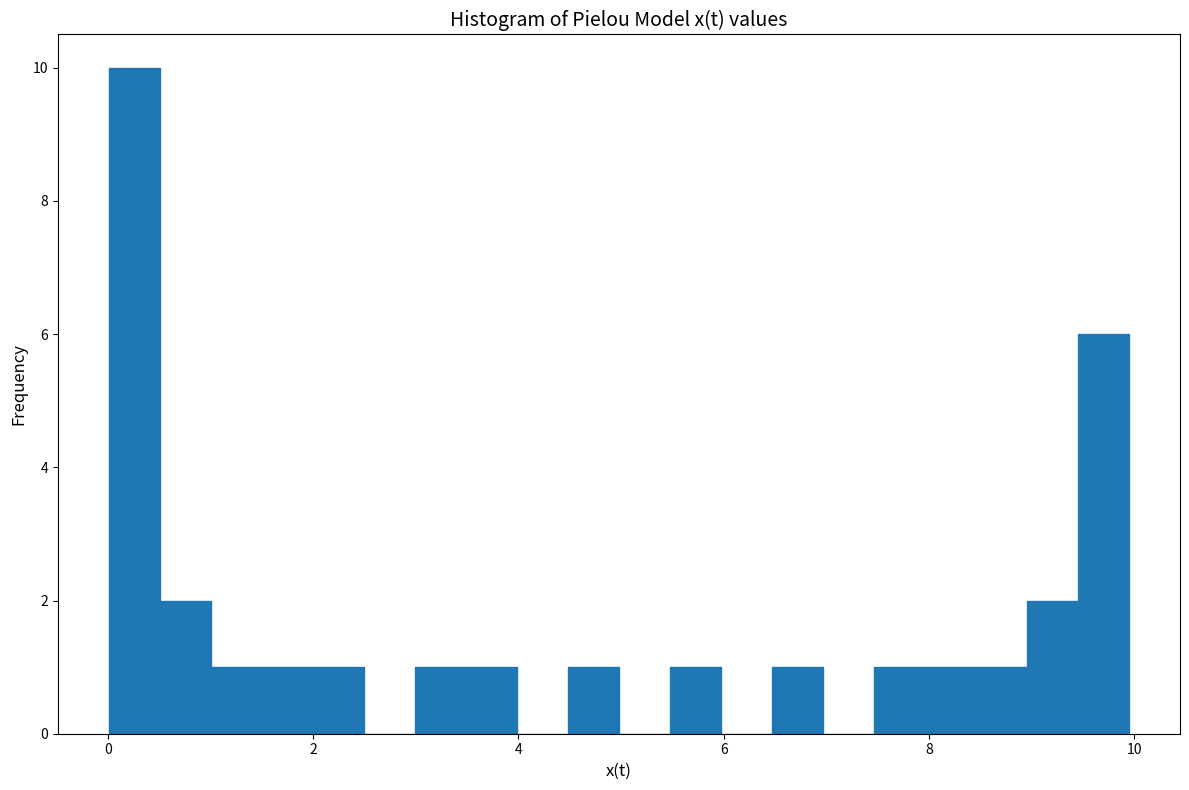

Around what value on the x-axis is the tallest bar? Give the approximate position of its centre, as read against the axis.

0.2